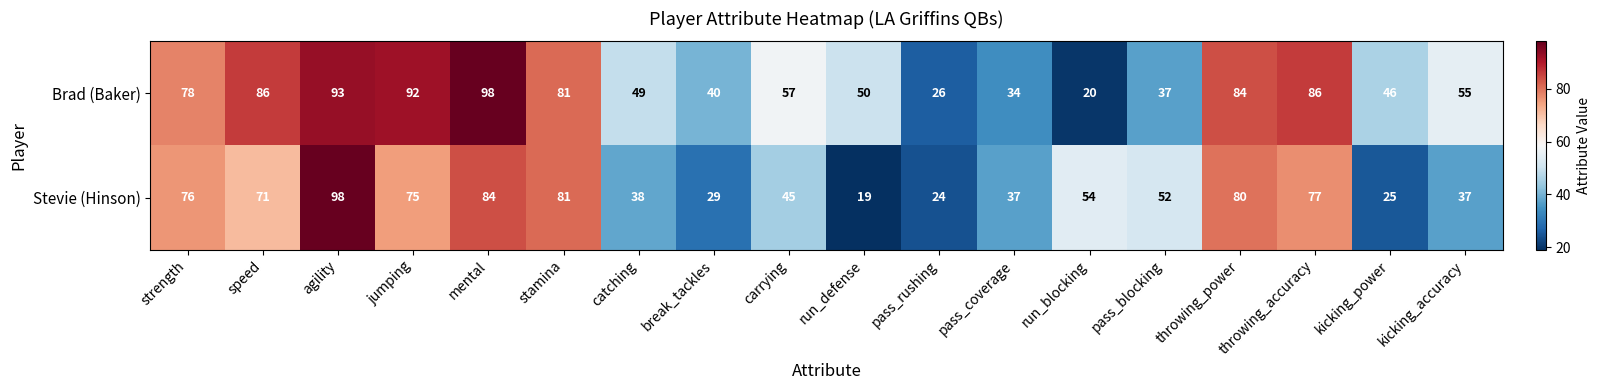

Which series has the largest total across all categories?

Brad (Baker)